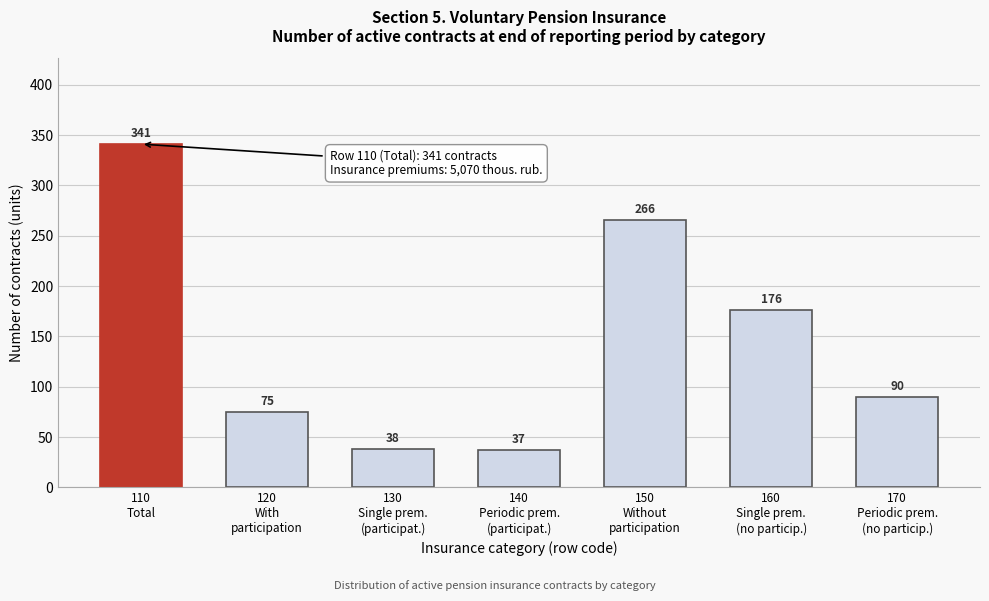

Reading left to right, transcribe all the data shown in this chart.

341	75	38	37	266	176	90